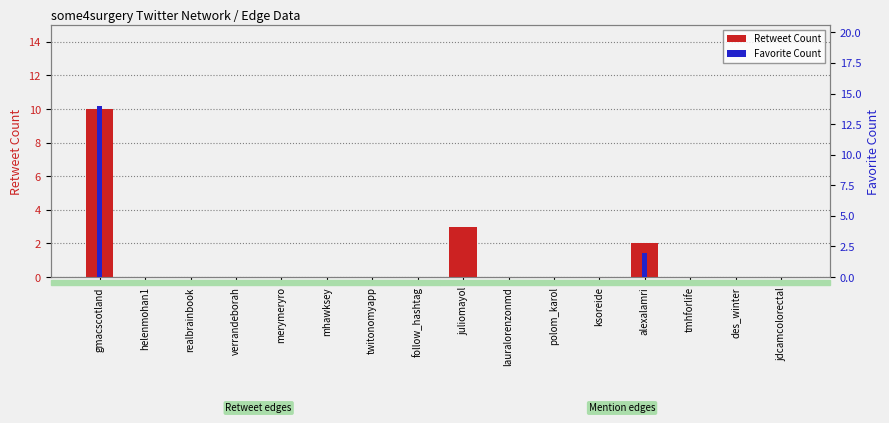

Between mhawksey and gmacscotland, which is larger?

gmacscotland